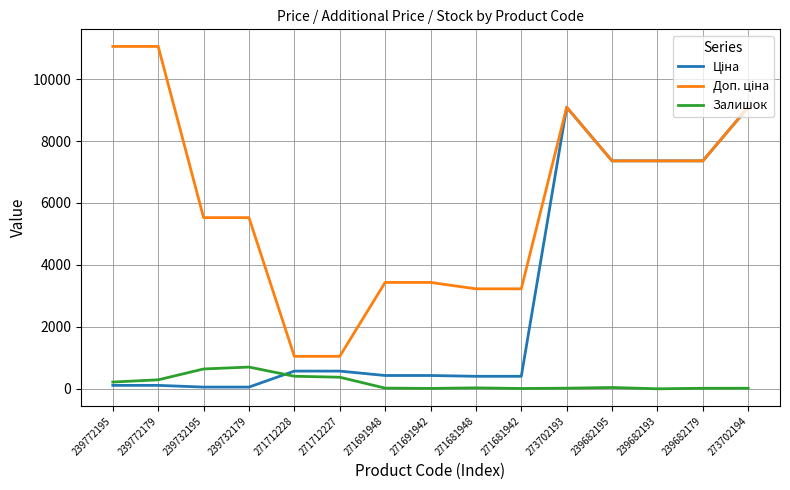

What is the difference between the highest and lowest values at 271712228?

643.0